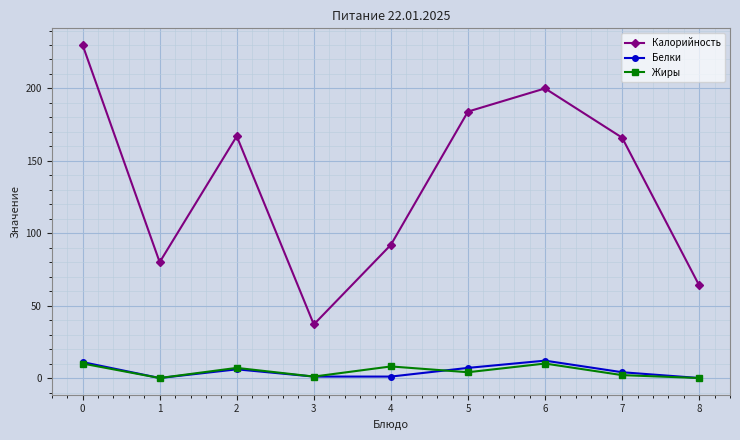

What is the maximum value for Калорийность?

230